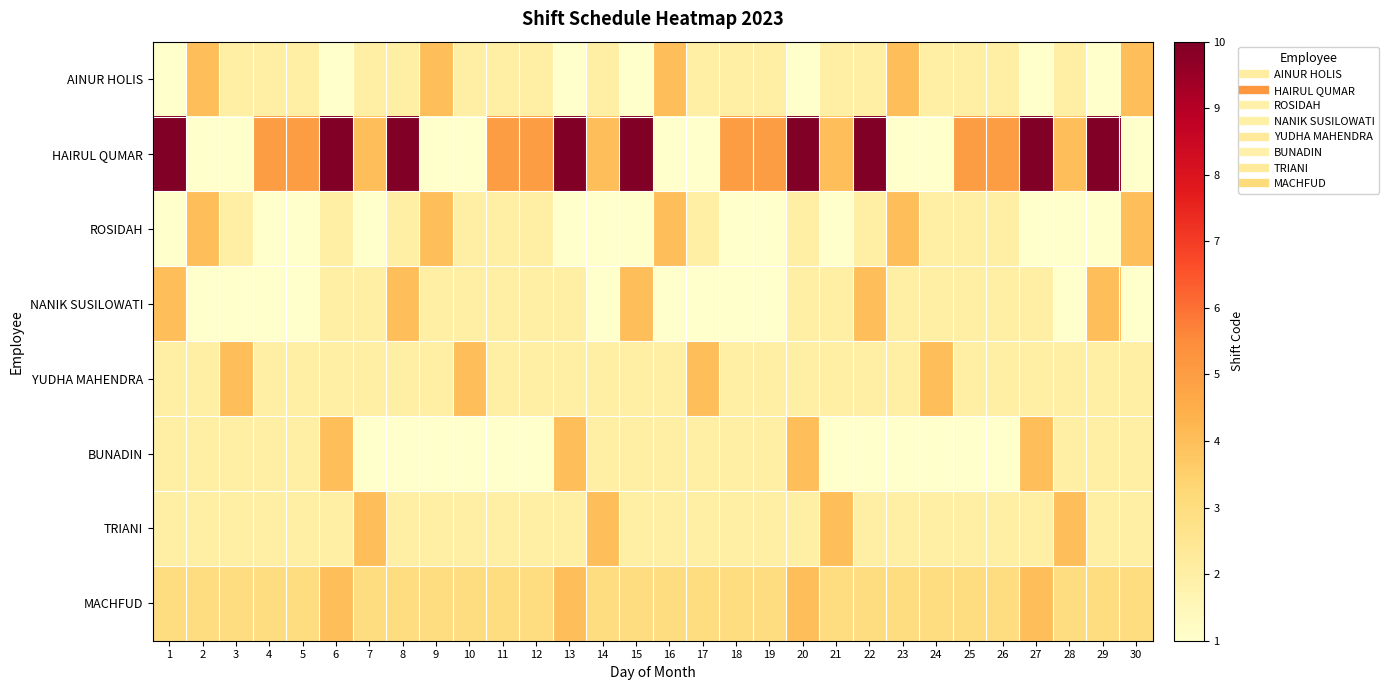

List the series in order of their peak value, lowest first.

AINUR HOLIS, ROSIDAH, NANIK SUSILOWATI, YUDHA MAHENDRA, BUNADIN, TRIANI, MACHFUD, HAIRUL QUMAR